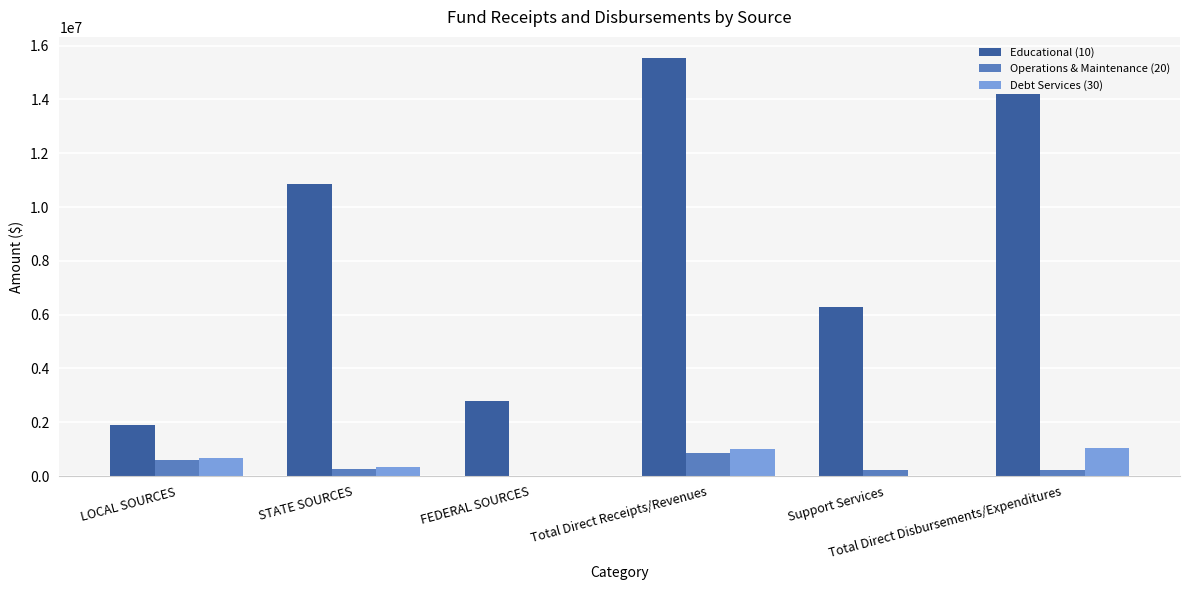

How many groups of bars are there?

6